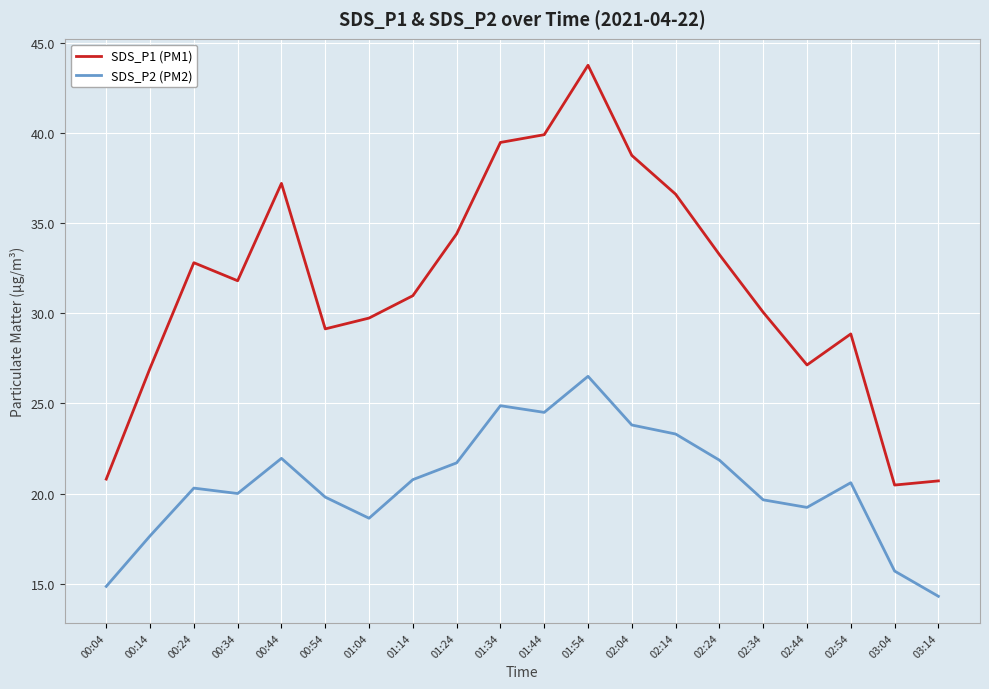

What is the difference between the SDS_P2 (PM2) values at 00:24 and 01:04?

1.7